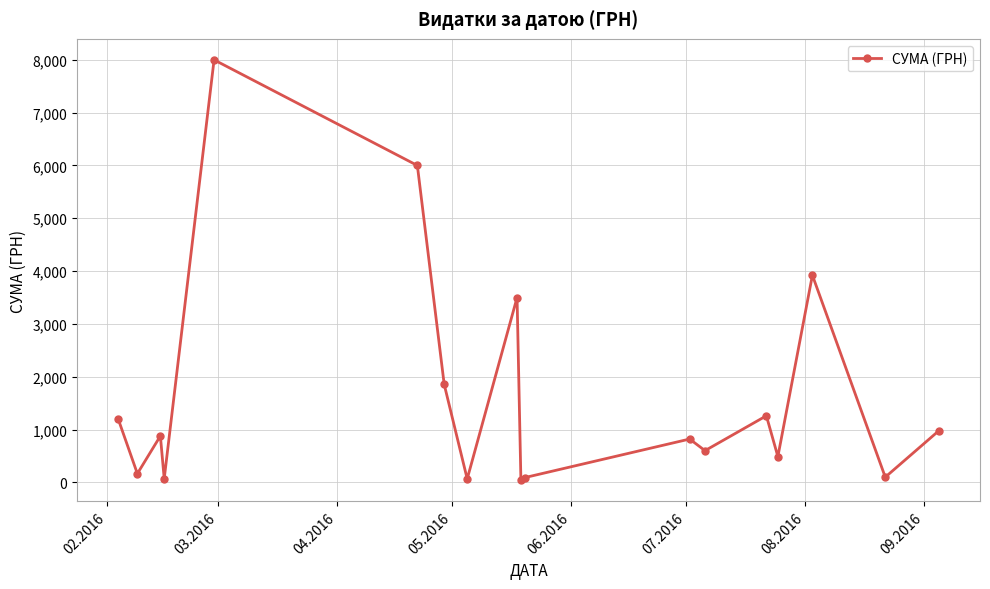

True or false: there are more than 2 points higher than both neighbors.

True